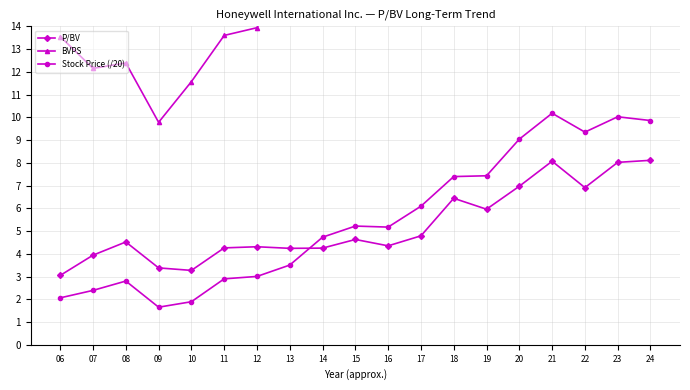

What is the sum of all BVPS values?

373.1